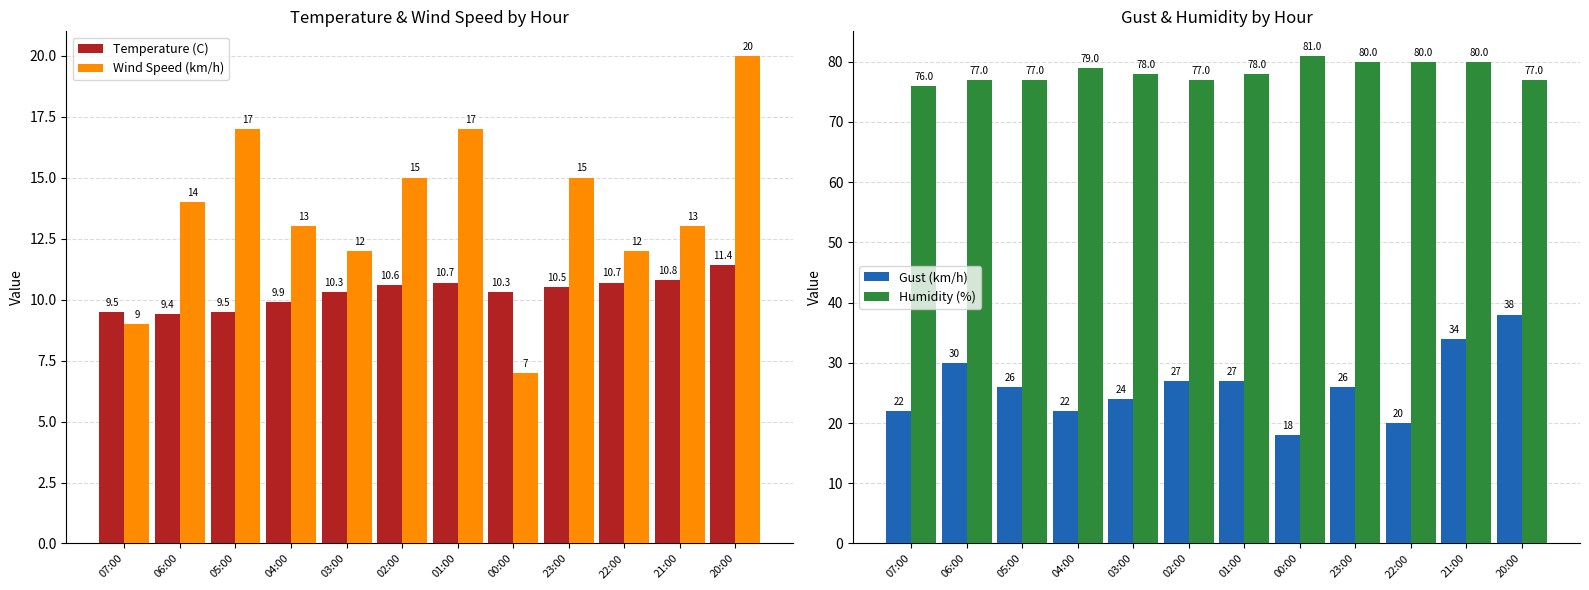

What is the label of the 7th bar from the right?

02:00